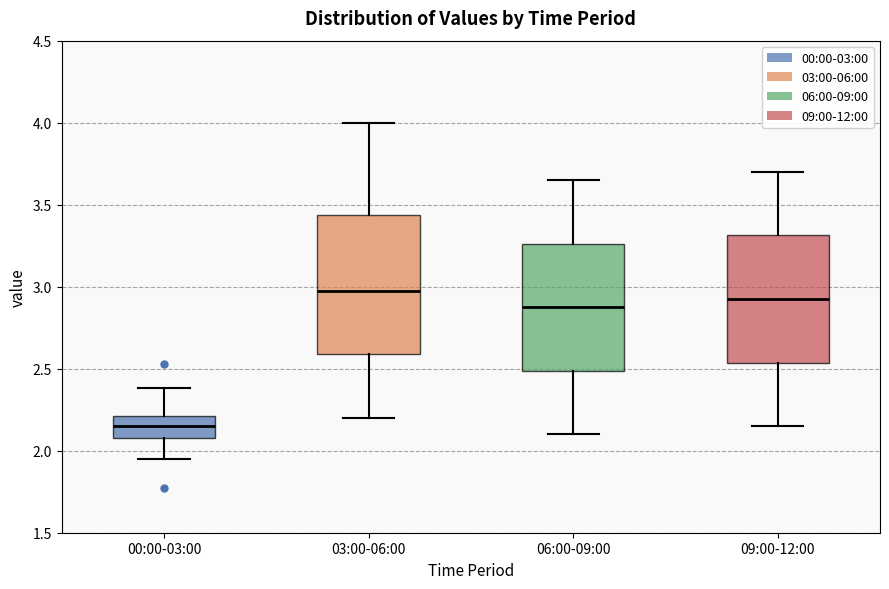

Which box has the highest median line?

03:00-06:00